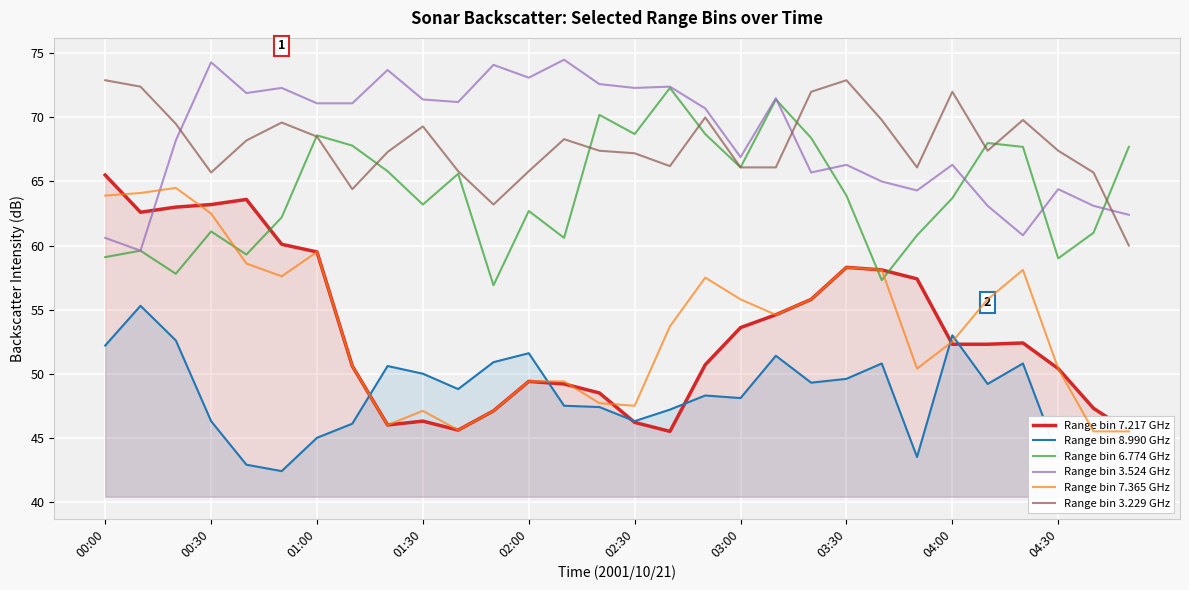

What is the difference between the maximum and minimum values in the Range bin 3.229 GHz series?

12.9